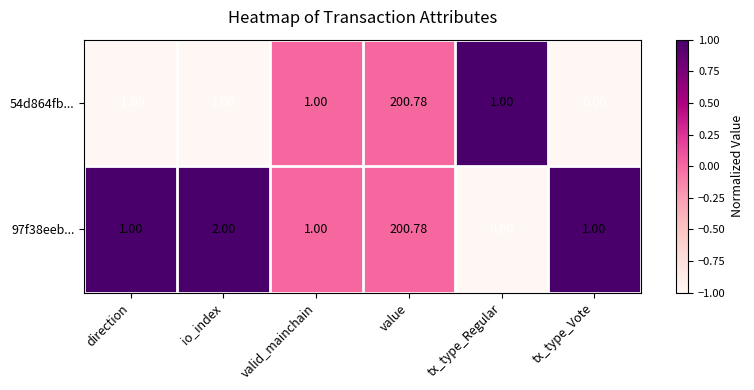

How many data points in 97f38eeb... are less than 1?

1